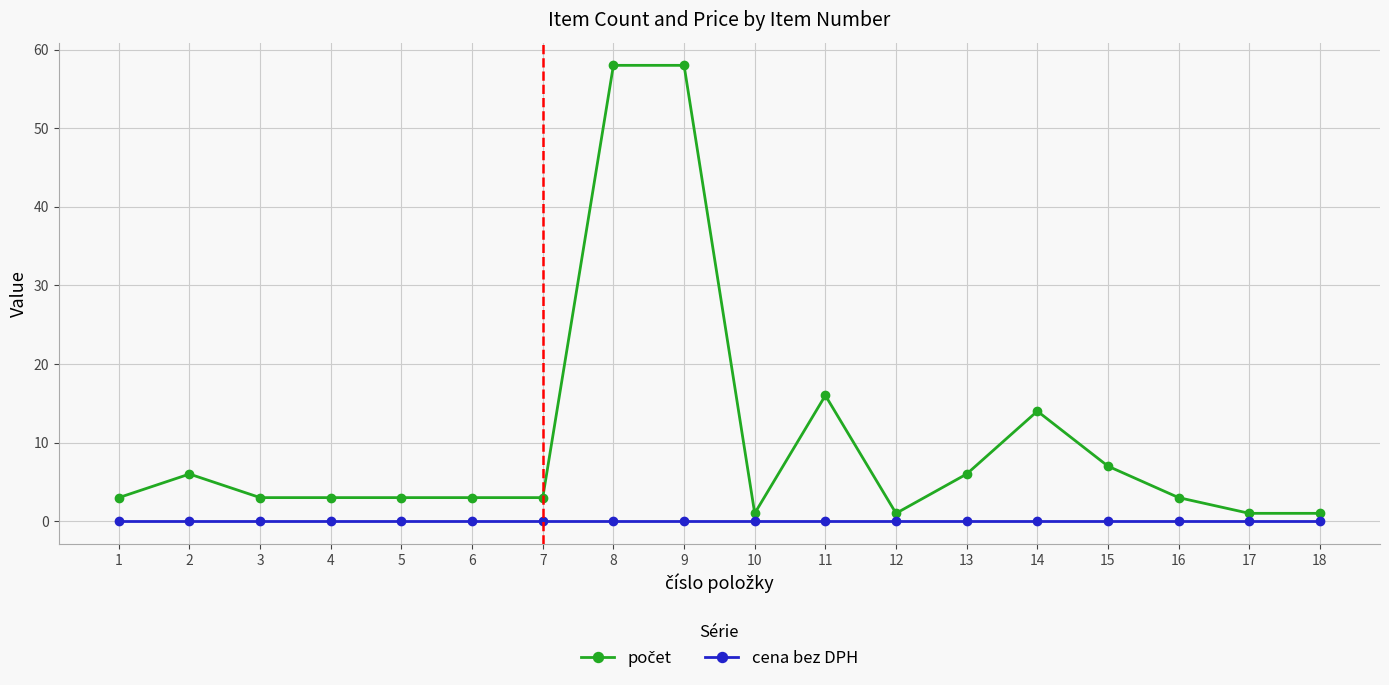

True or false: cena bez DPH has a value of 0 at 18.

True